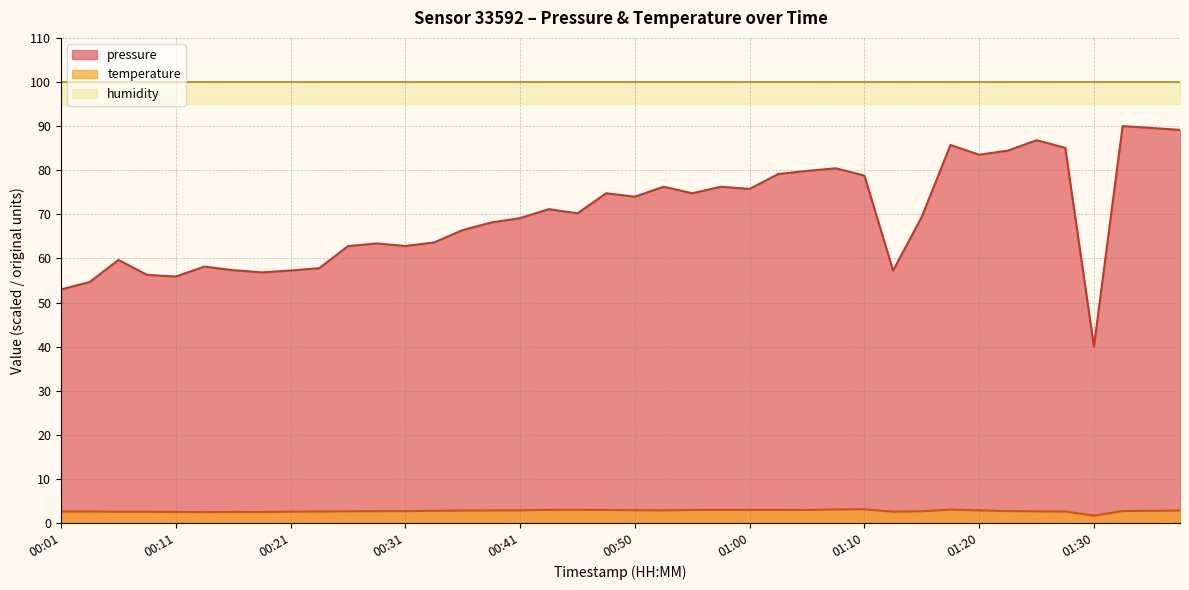

Which series has the largest total across all categories?

pressure